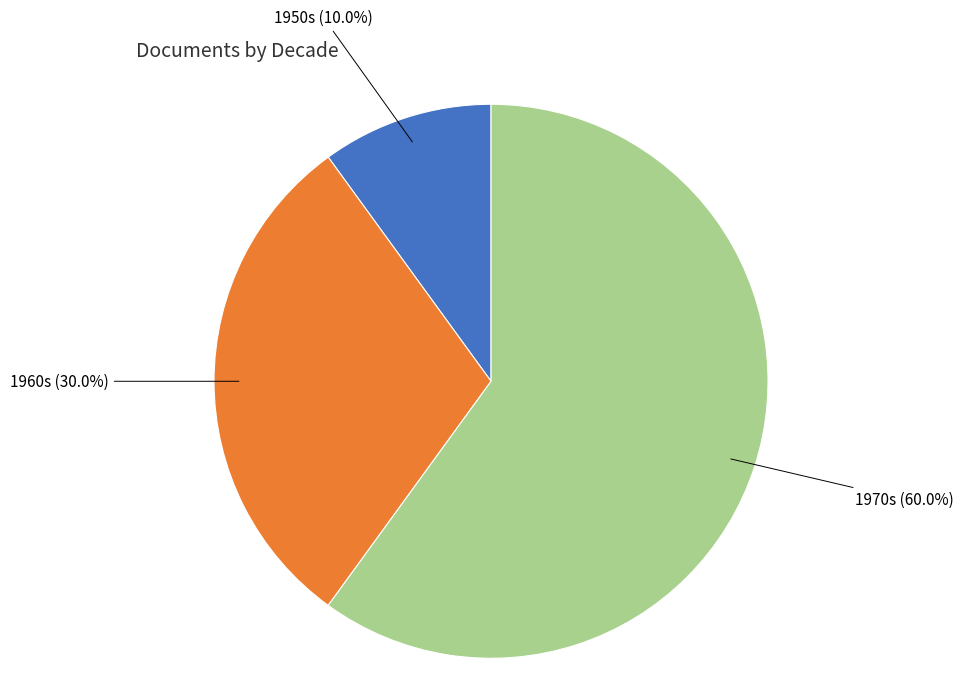

Which category has the smallest portion of the pie?

1950s